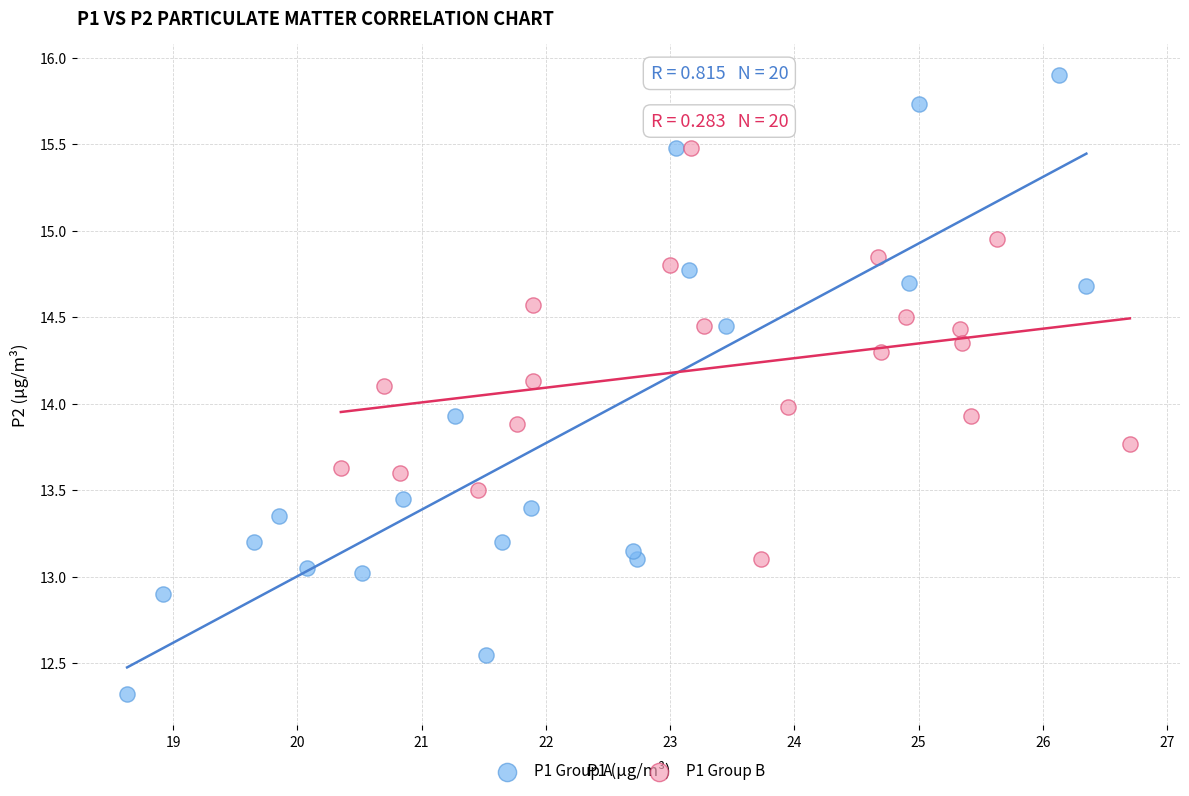

Which series reaches the minimum Y coordinate?

P1 Group A